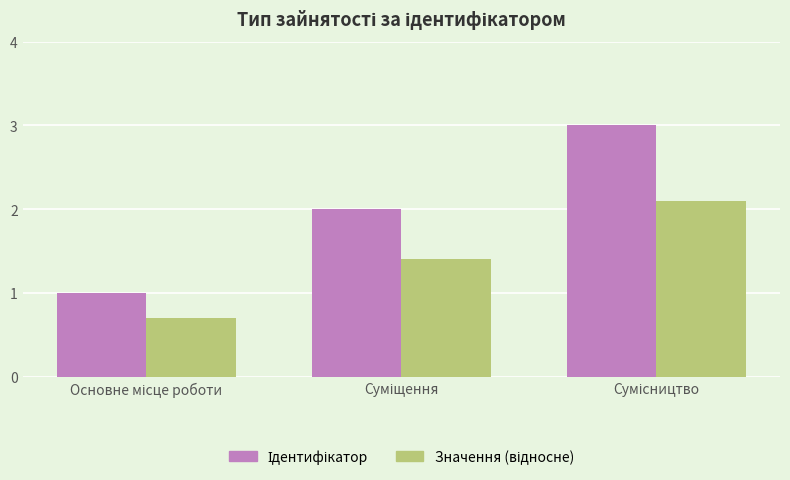

What is the greatest value displayed?

3.0